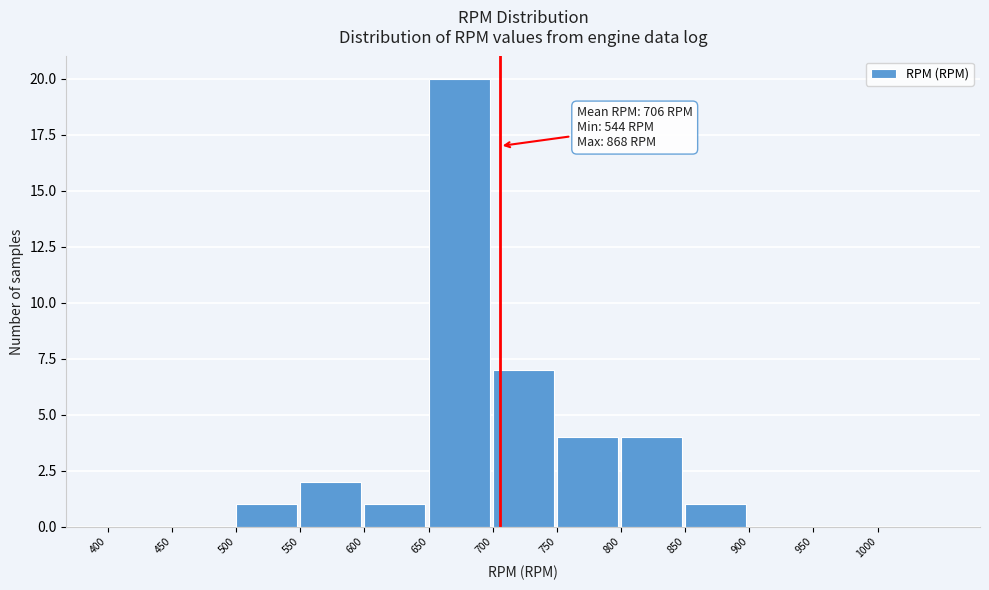

Over which range of the x-axis is the bar tallest?

650 to 700